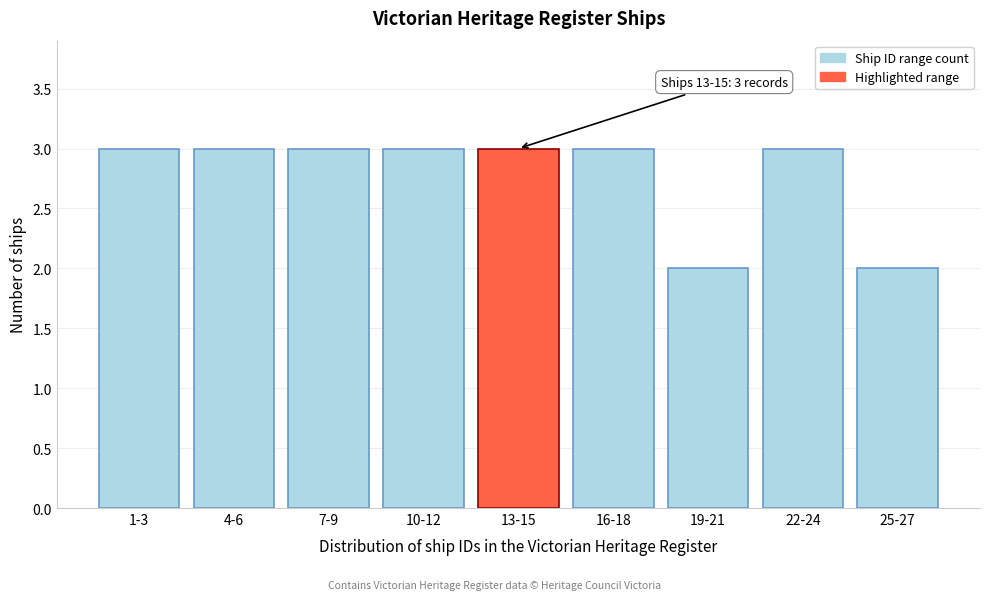

Reading left to right, transcribe all the data shown in this chart.

3	3	3	3	3	3	2	3	2